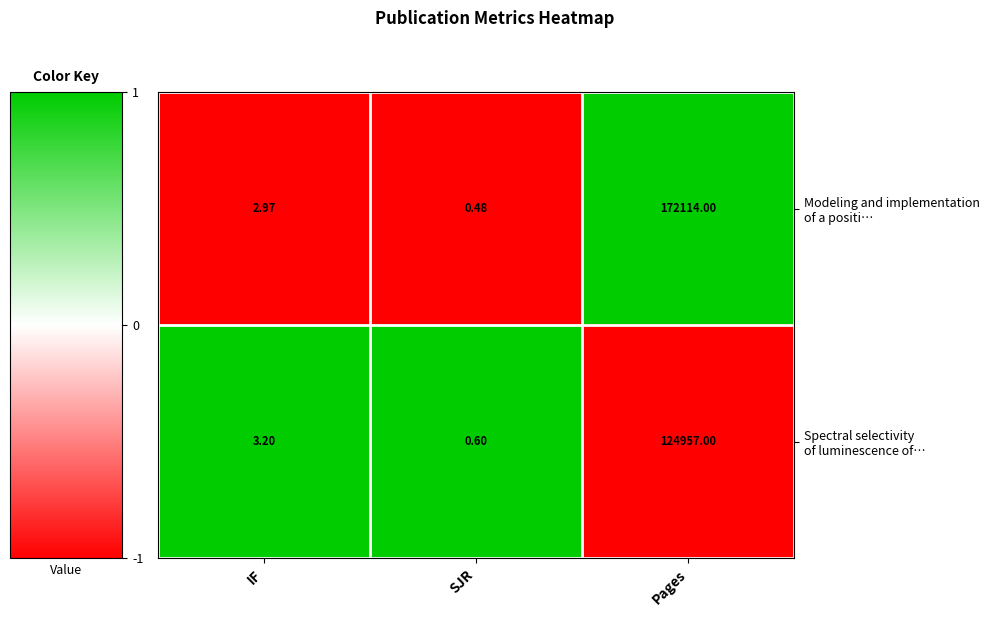

At which category is the sum across all series the highest?

Pages